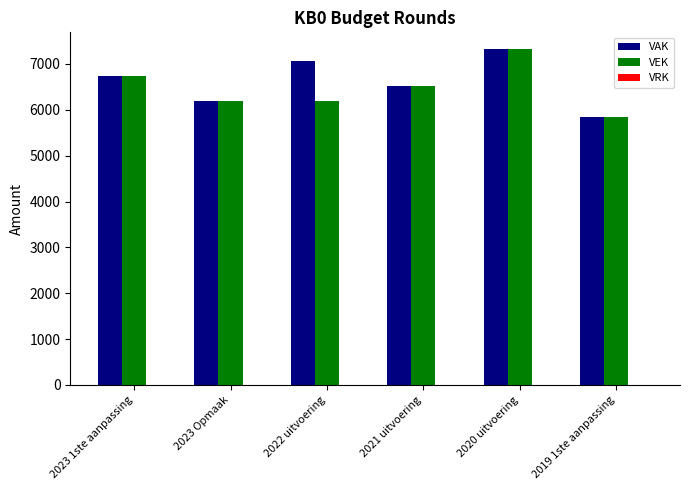

What is the sum of the VAK values at 2022 uitvoering and 2023 1ste aanpassing?

13801